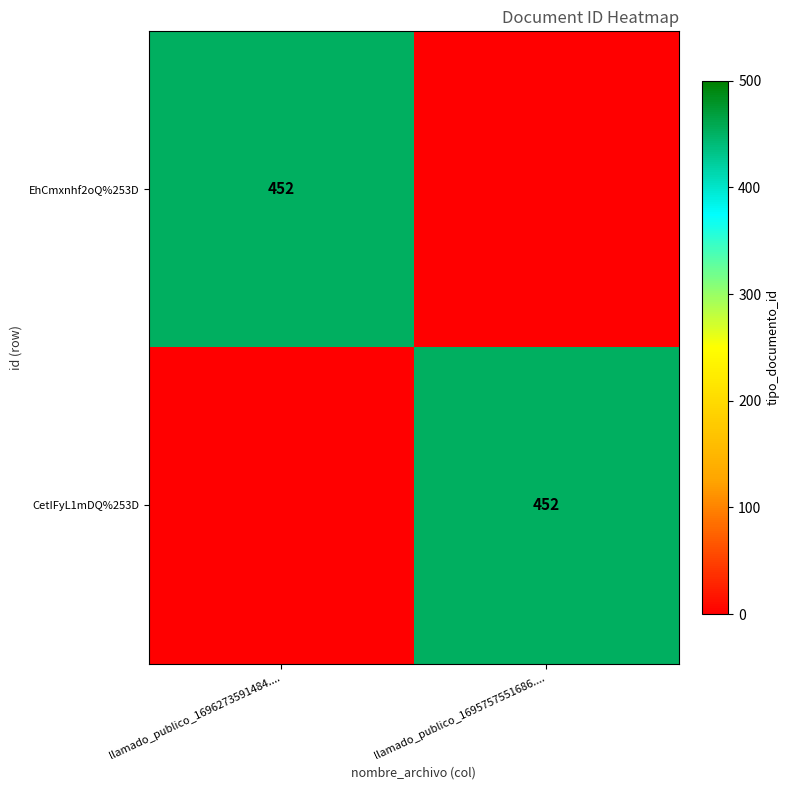

The CetIFyL1mDQ%253D series shows 452 at llamado_publico_1695757551686..... True or false?

True